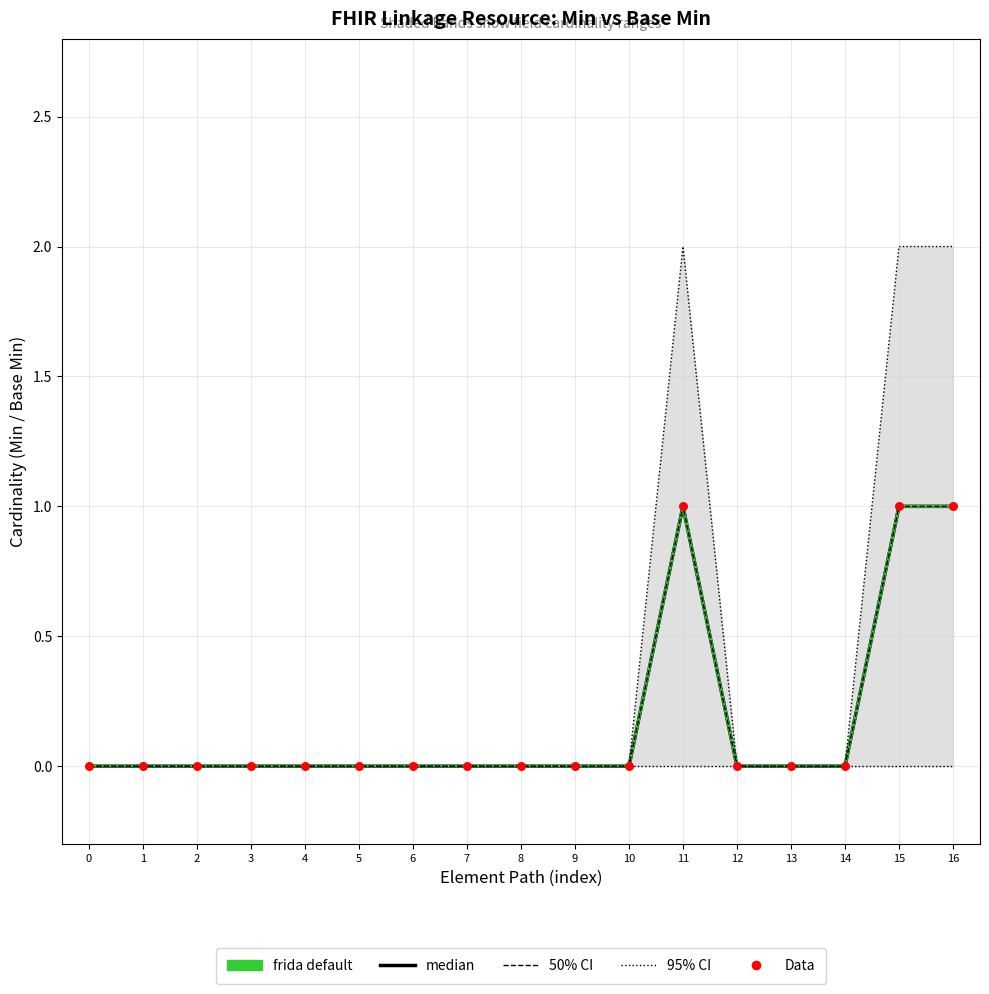

Which series contains the highest Y value?

median